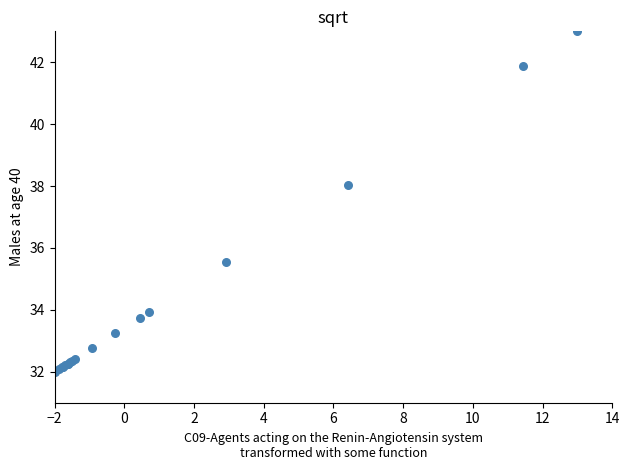

What Y value in the scatter plot is closest to 37?

38.0